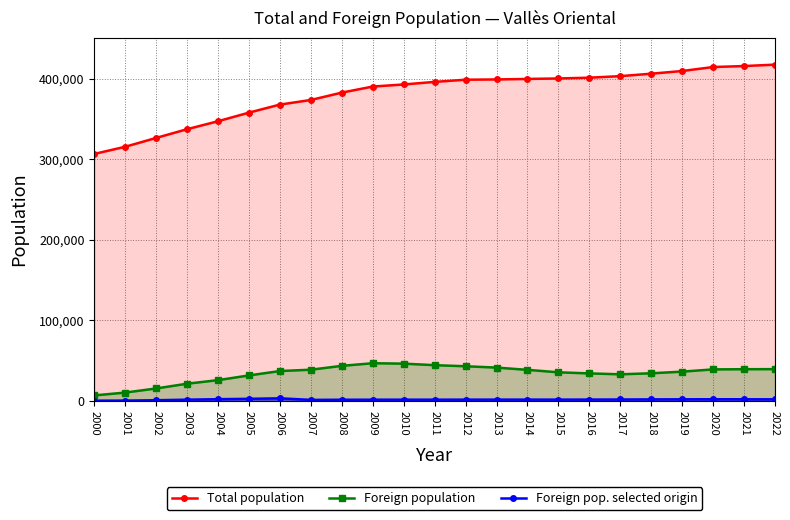

Reading left to right, what are all the values shown in this chart?

Total population: 306665	315582	326562	337403	347281	357974	367956	373671	382820	390336	392921	396118	398826	399148	399781	400375	401338	403259	406289	409638	414570	415789	417543
Foreign population: 6795	10291	15424	21314	25756	31607	37043	38692	43492	46742	46220	44318	42980	41316	38514	35452	34098	32984	34250	36285	39088	39311	39392
Foreign pop. selected origin: 231	342	794	1473	2074	2533	3154	1219	1386	1447	1490	1484	1519	1542	1544	1539	1601	1693	1836	1938	1989	1977	1908